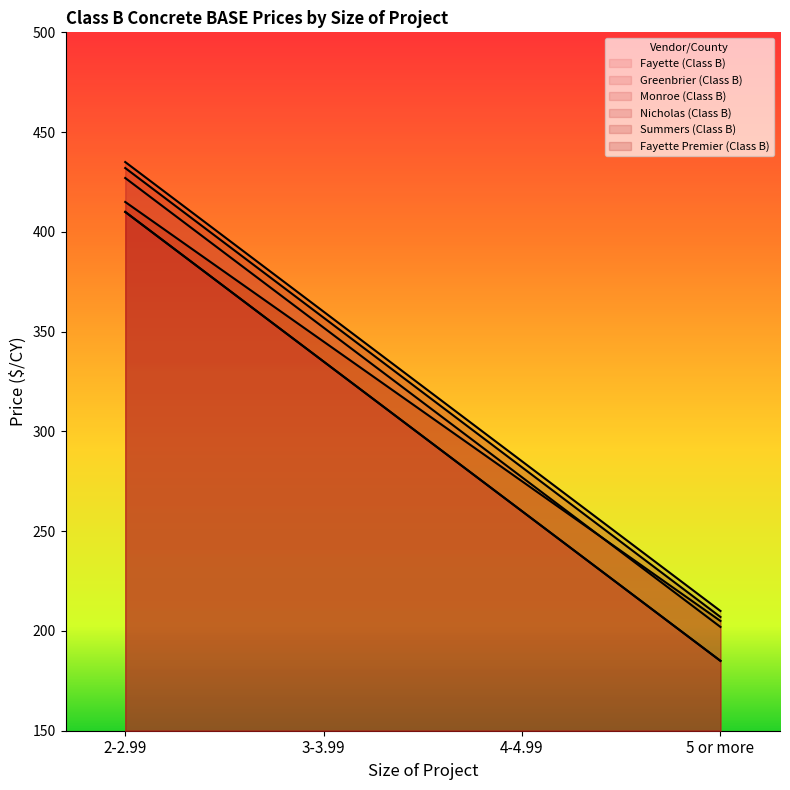

Reading left to right, transcribe all the data shown in this chart.

Fayette (Class B): 2-2.99=427	3-3.99=352	4-4.99=277	5 or more=202
Greenbrier (Class B): 2-2.99=410	3-3.99=335	4-4.99=260	5 or more=185
Monroe (Class B): 2-2.99=410	3-3.99=335	4-4.99=260	5 or more=185
Nicholas (Class B): 2-2.99=432	3-3.99=357	4-4.99=282	5 or more=207
Summers (Class B): 2-2.99=435	3-3.99=360	4-4.99=285	5 or more=210
Fayette Premier (Class B): 2-2.99=415	3-3.99=345	4-4.99=275	5 or more=205